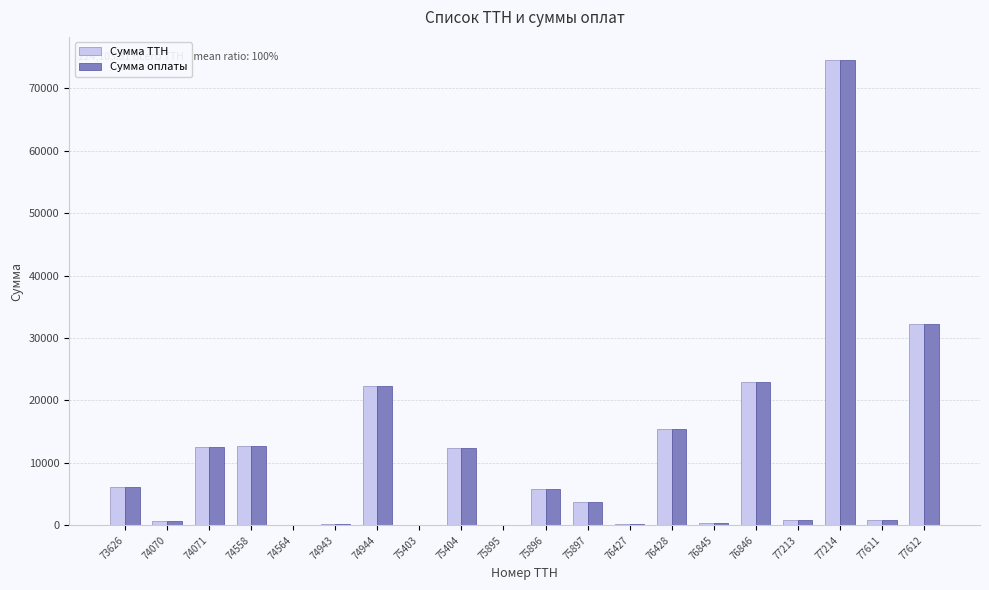

The Сумма оплаты series shows 217.0 at 74943. True or false?

True